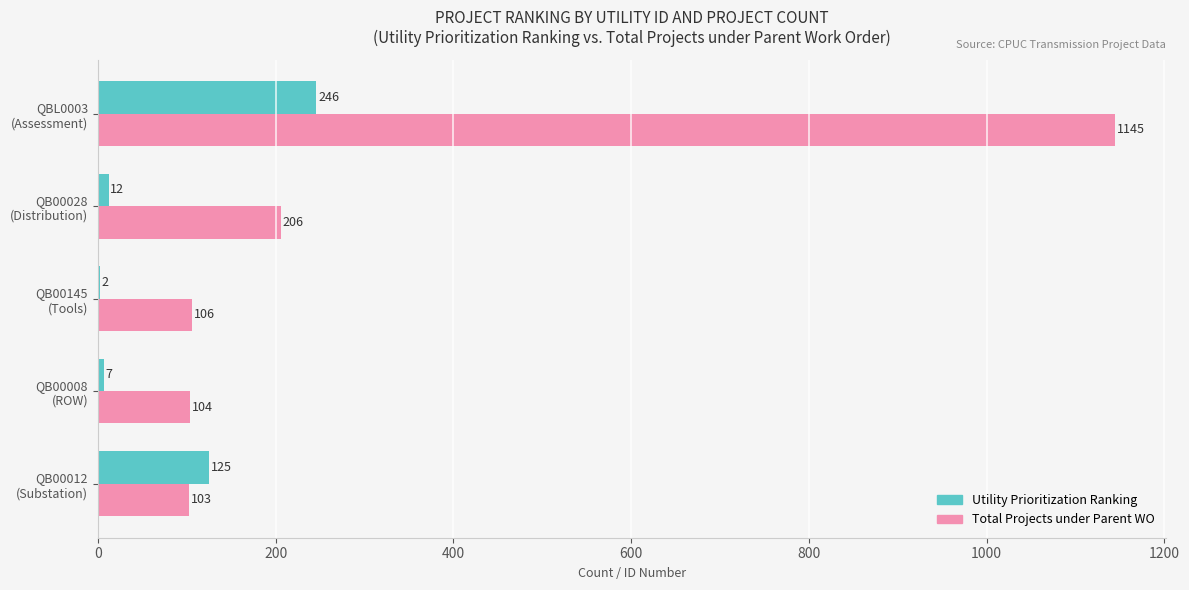

What is the greatest value displayed?

1145